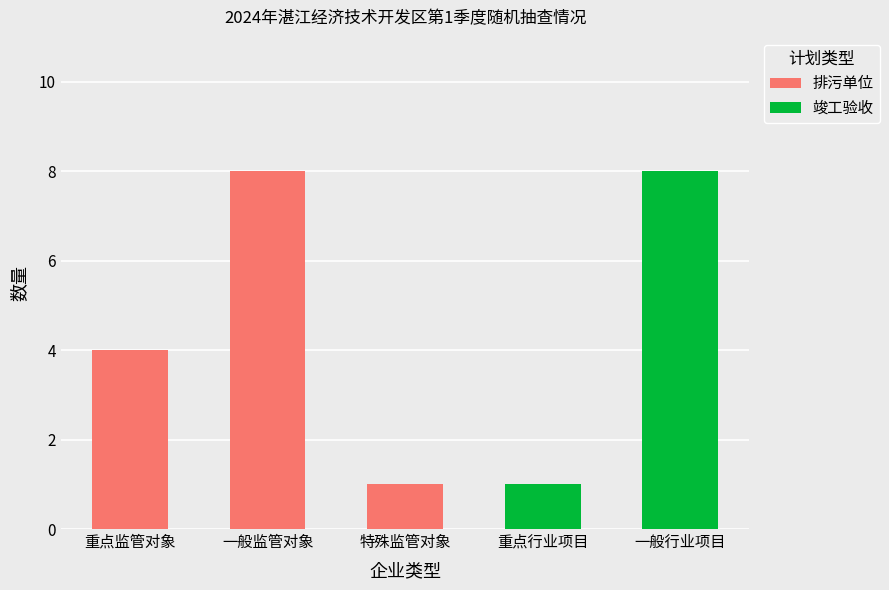

What is the total value across all series at 一般监管对象?

8